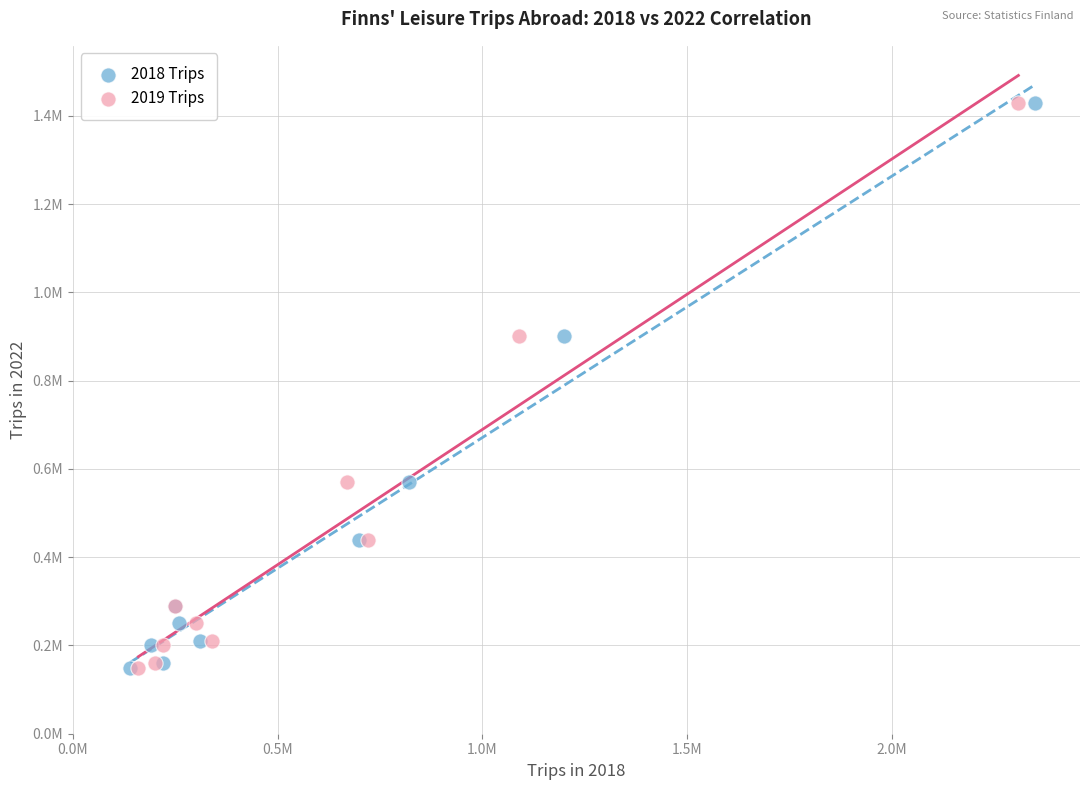

What are all the series names shown in the legend?

2018 Trips, 2019 Trips